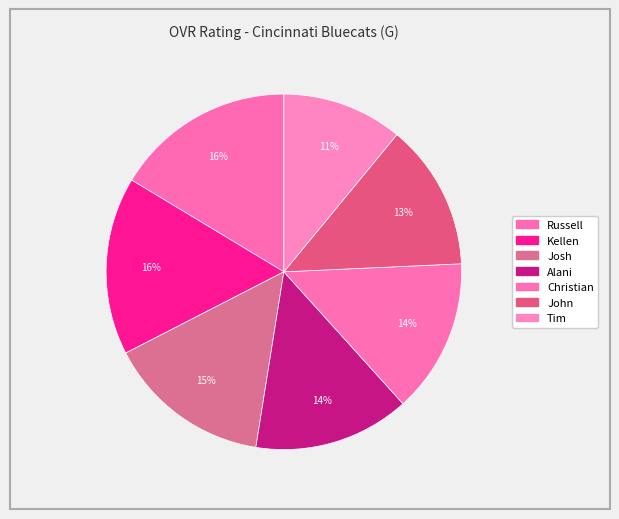

How many slices are in this pie chart?

7